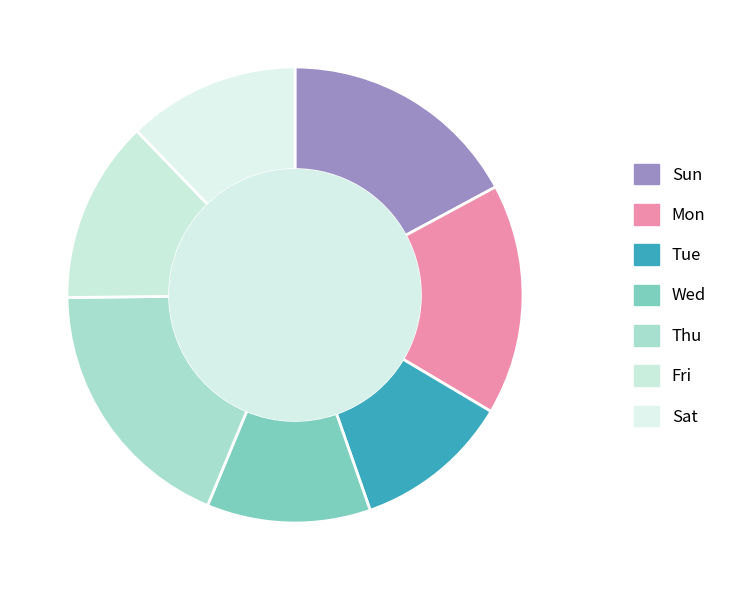

What is the ratio of the value at Sun to the value at Wed?

1.5